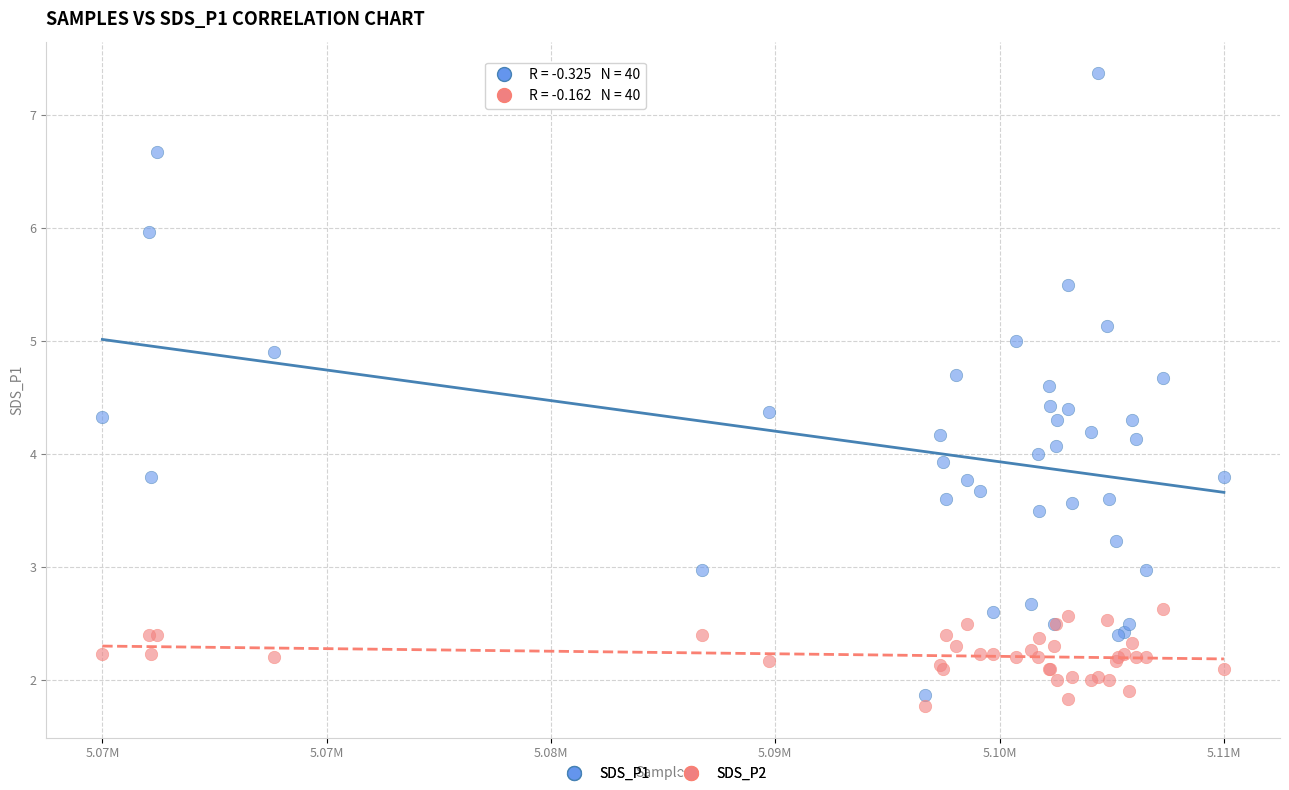

Which series has the widest spread of Y values?

SDS_P1